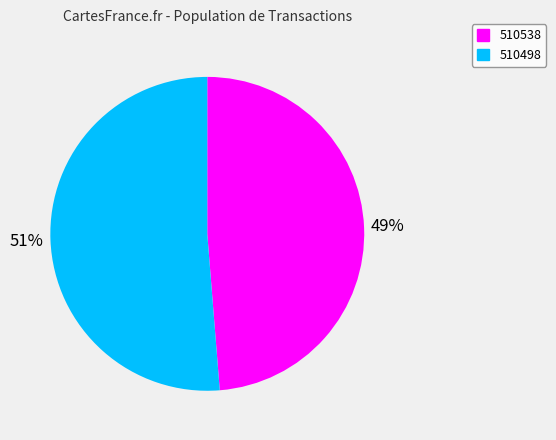

What is the ratio of the value at 510538 to the value at 510498?

1.0